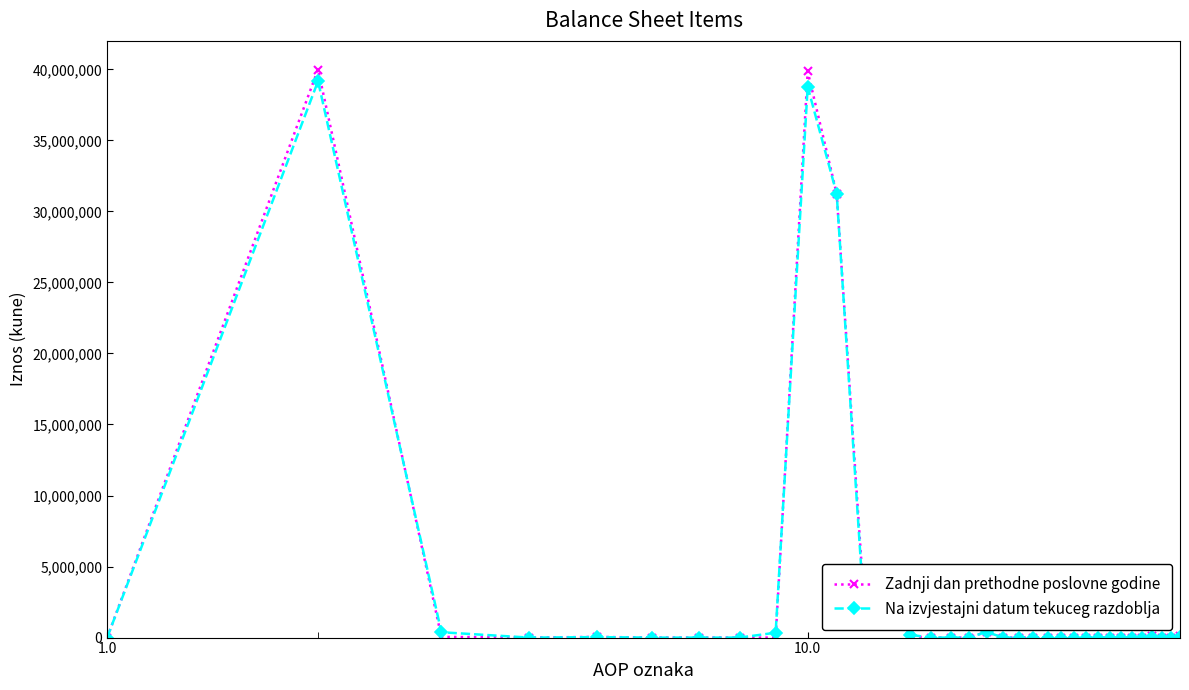

True or false: Zadnji dan prethodne poslovne godine has more than 1 points higher than both neighbors.

True